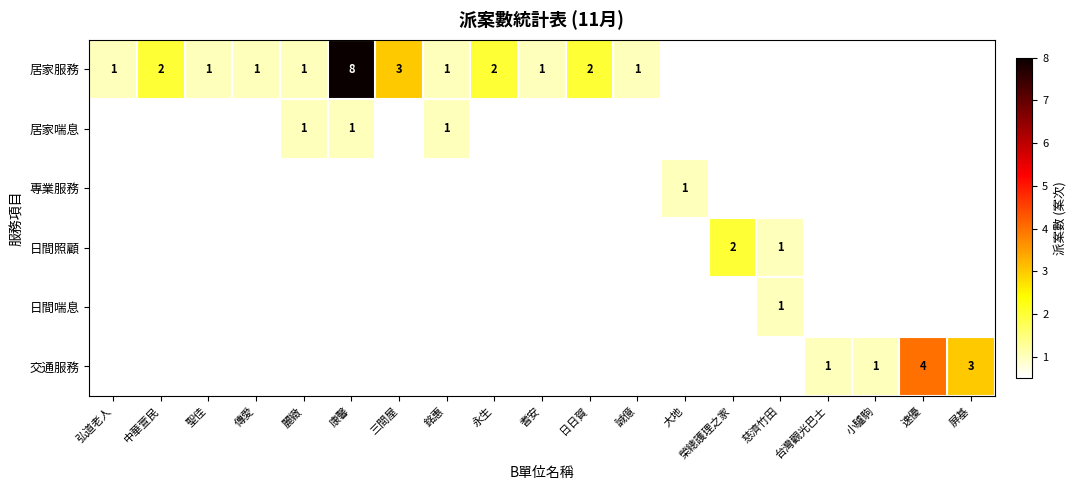

True or false: 專業服務 has a value of 1 at 大地.

True